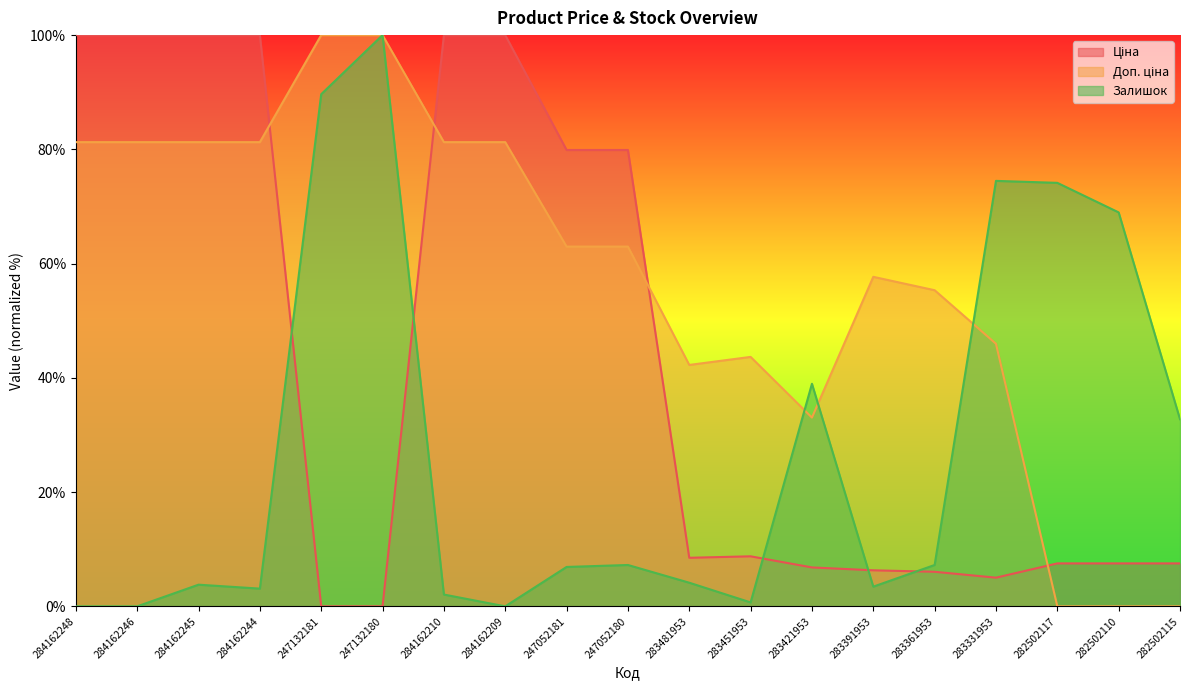

After their last crossing, which series has the higher values: Доп. ціна or Ціна?

Ціна